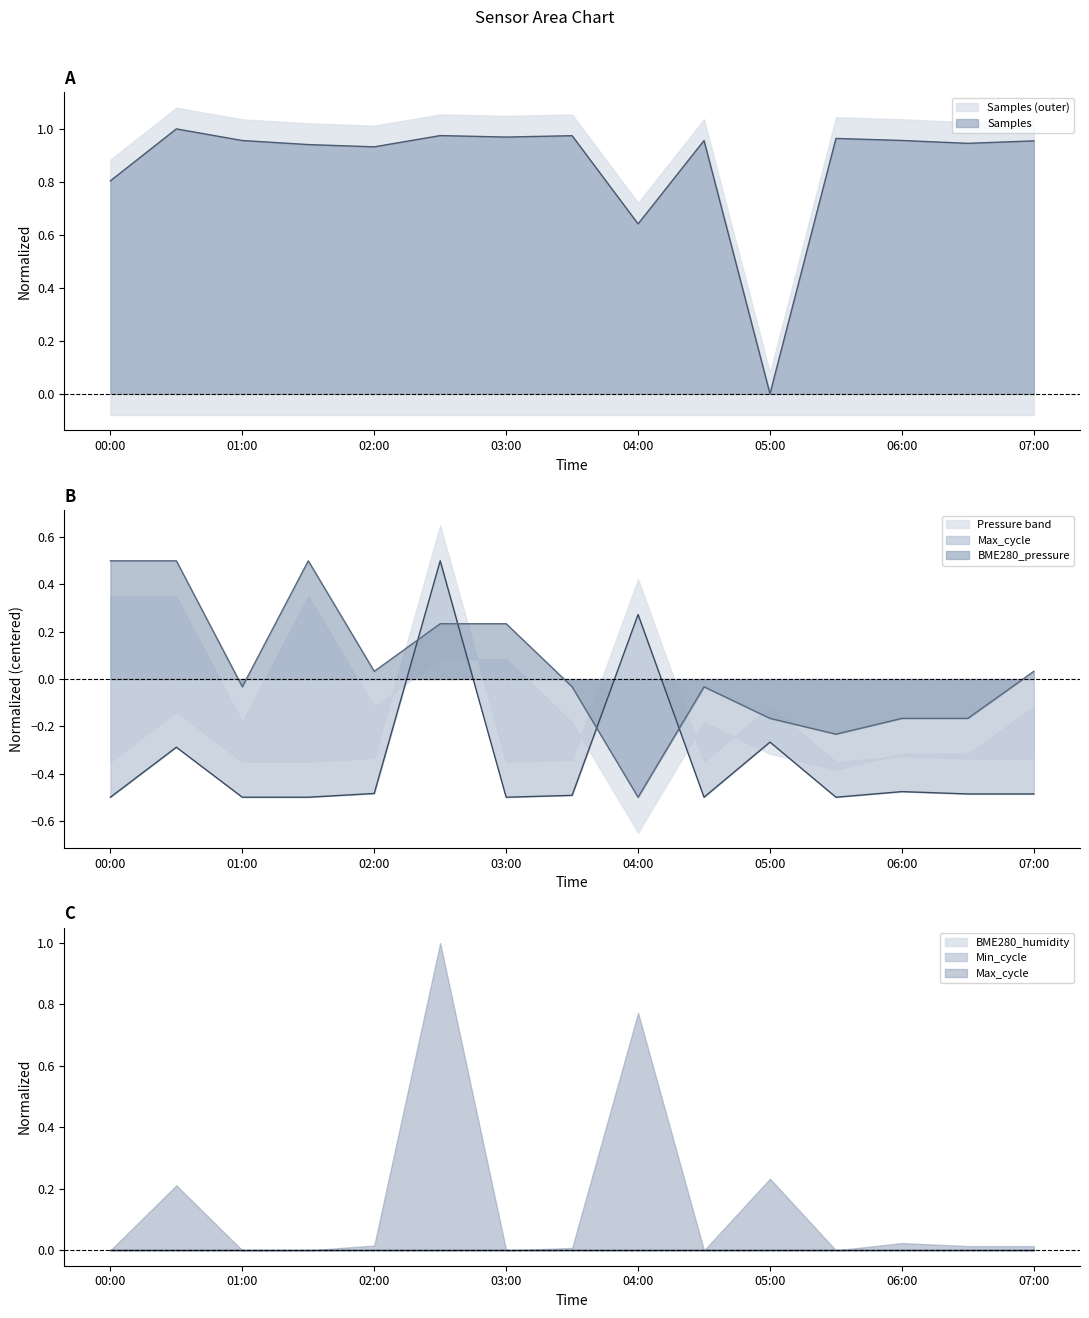

True or false: Samples has a value of 1.2 at 04:00.

False